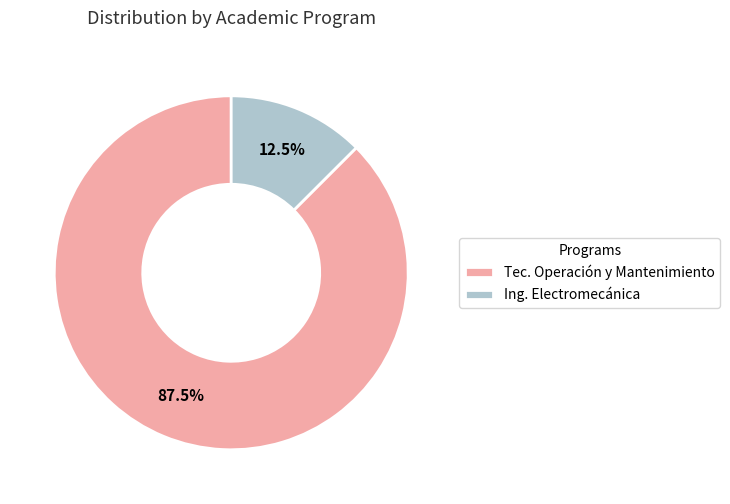

Which category has the smallest portion of the pie?

Ing. Electromecánica